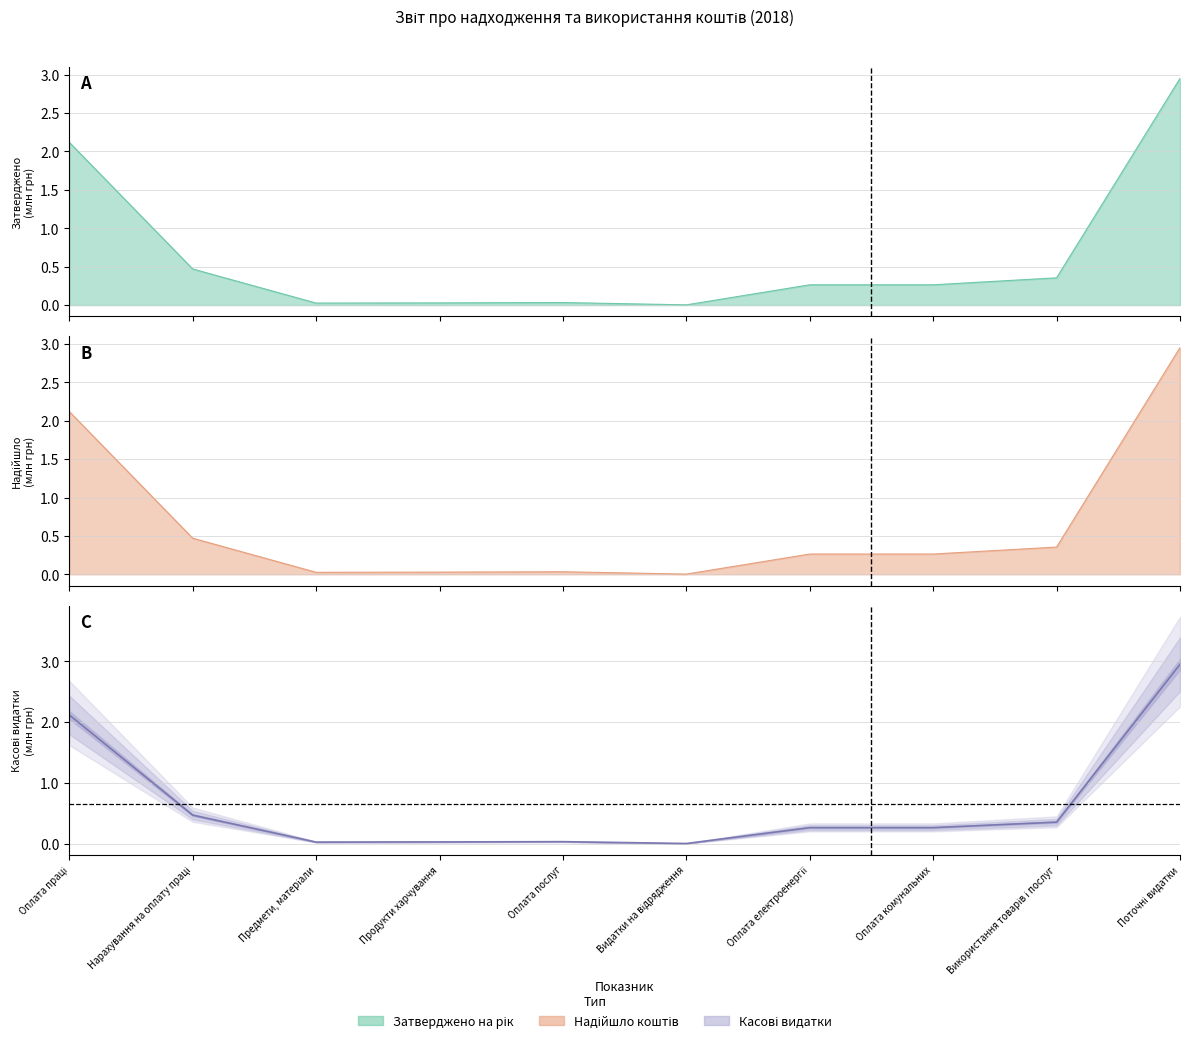

Between Предмети, матеріали and Поточні видатки, which series saw the biggest shift?

Затверджено на рік